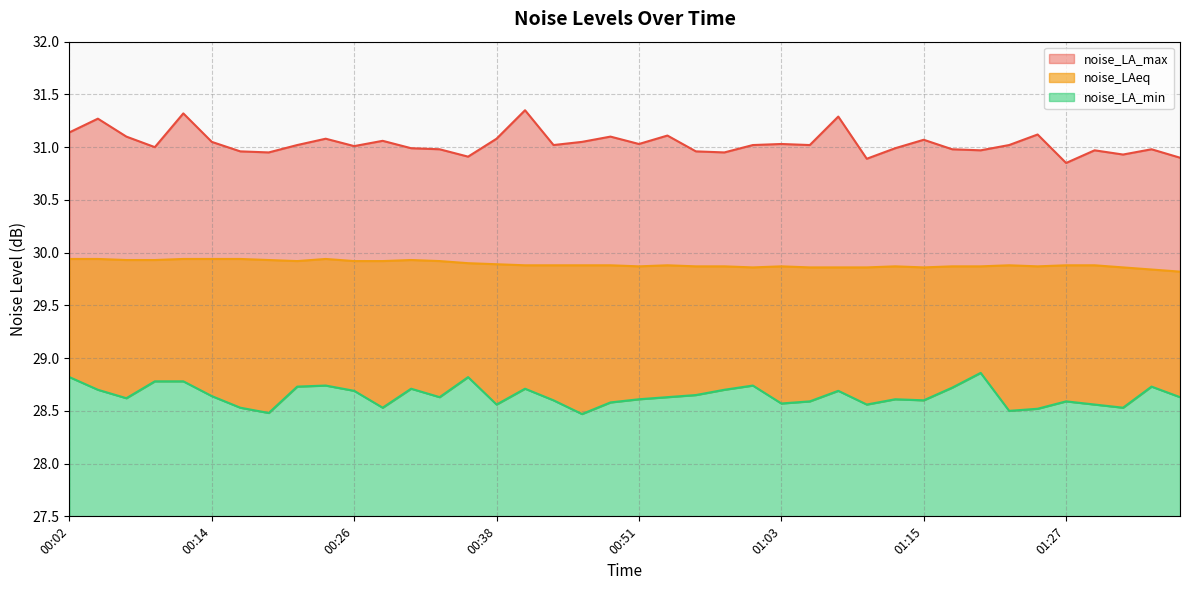

Reading left to right, list all the values displayed in this chart.

noise_LA_max: 31.1	31.3	31.1	31.0	31.3	31.1	31.0	30.9	31.0	31.1	31.0	31.1	31.0	31.0	30.9	31.1	31.4	31.0	31.1	31.1	31.0	31.1	31.0	30.9	31.0	31.0	31.0	31.3	30.9	31.0	31.1	31.0	31.0	31.0	31.1	30.9	31.0	30.9	31.0	30.9
noise_LAeq: 29.9	29.9	29.9	29.9	29.9	29.9	29.9	29.9	29.9	29.9	29.9	29.9	29.9	29.9	29.9	29.9	29.9	29.9	29.9	29.9	29.9	29.9	29.9	29.9	29.9	29.9	29.9	29.9	29.9	29.9	29.9	29.9	29.9	29.9	29.9	29.9	29.9	29.9	29.8	29.8
noise_LA_min: 28.8	28.7	28.6	28.8	28.8	28.6	28.5	28.5	28.7	28.7	28.7	28.5	28.7	28.6	28.8	28.6	28.7	28.6	28.5	28.6	28.6	28.6	28.6	28.7	28.7	28.6	28.6	28.7	28.6	28.6	28.6	28.7	28.9	28.5	28.5	28.6	28.6	28.5	28.7	28.6